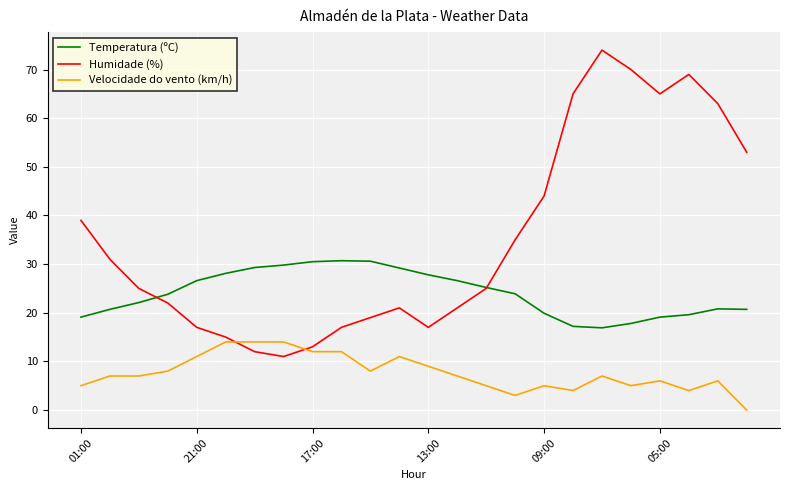

How many intersections are there between Humidade (%) and Velocidade do vento (km/h)?

2